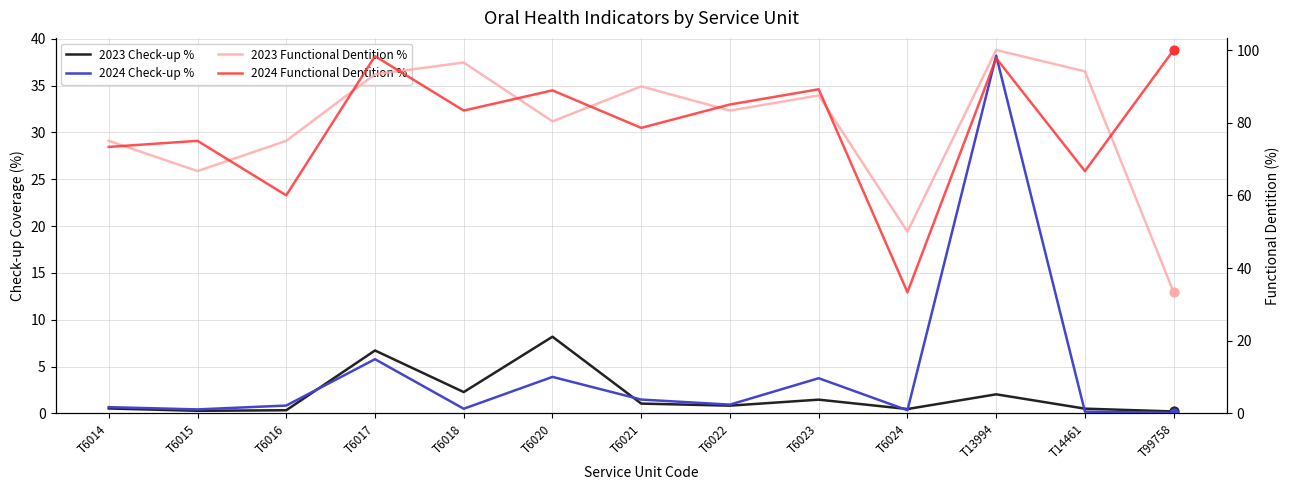

Which series has the largest total across all categories?

2024 Functional Dentition %